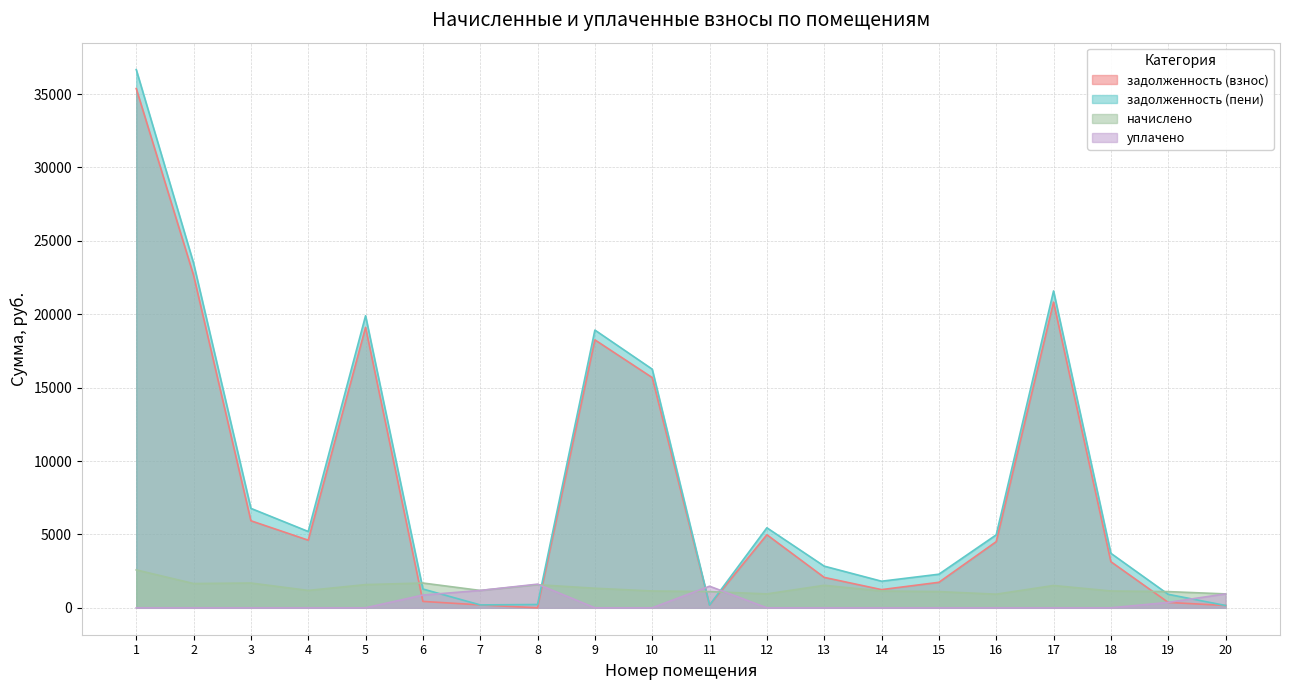

How many lines are shown in the chart?

4